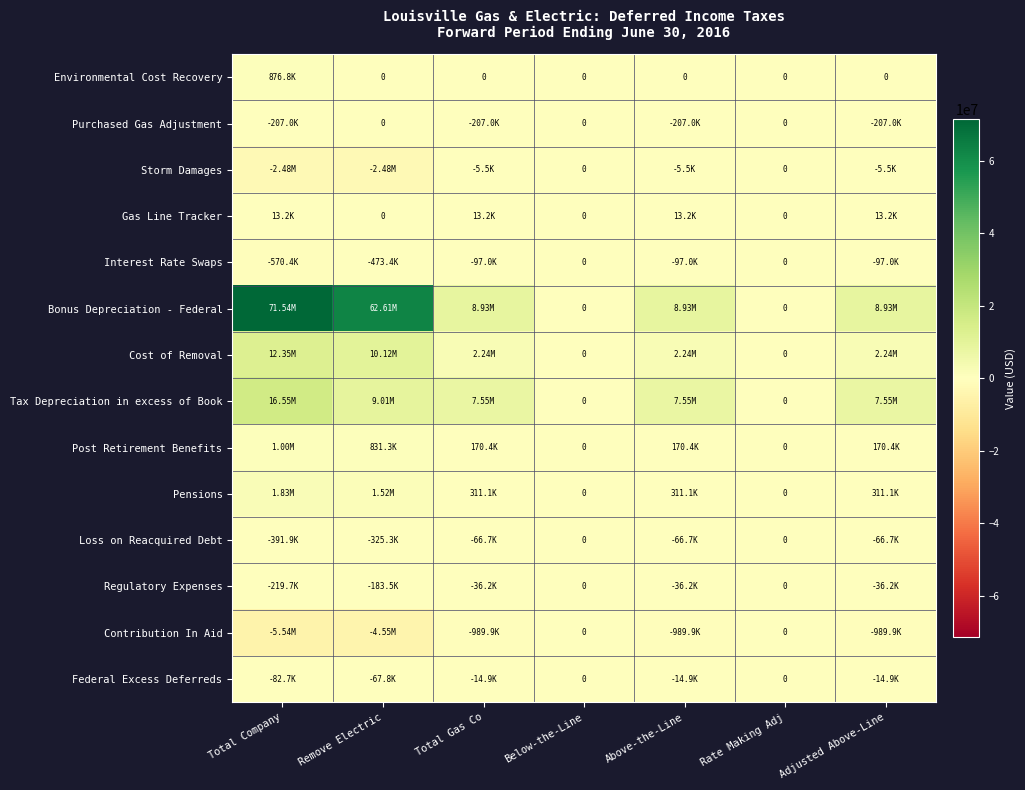

Between Total Company and Total Gas Co, which is larger?

Total Company